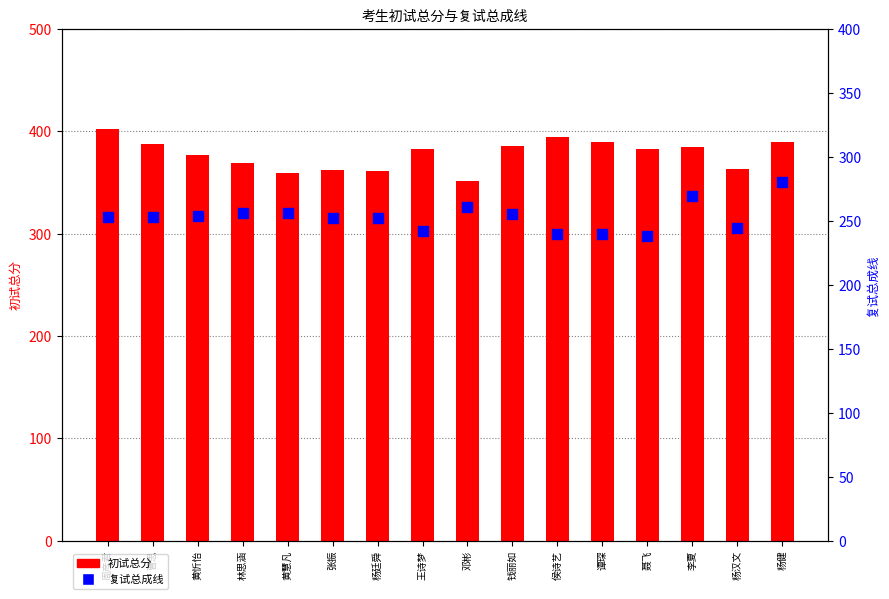

Which series reaches the maximum Y coordinate?

初试总分